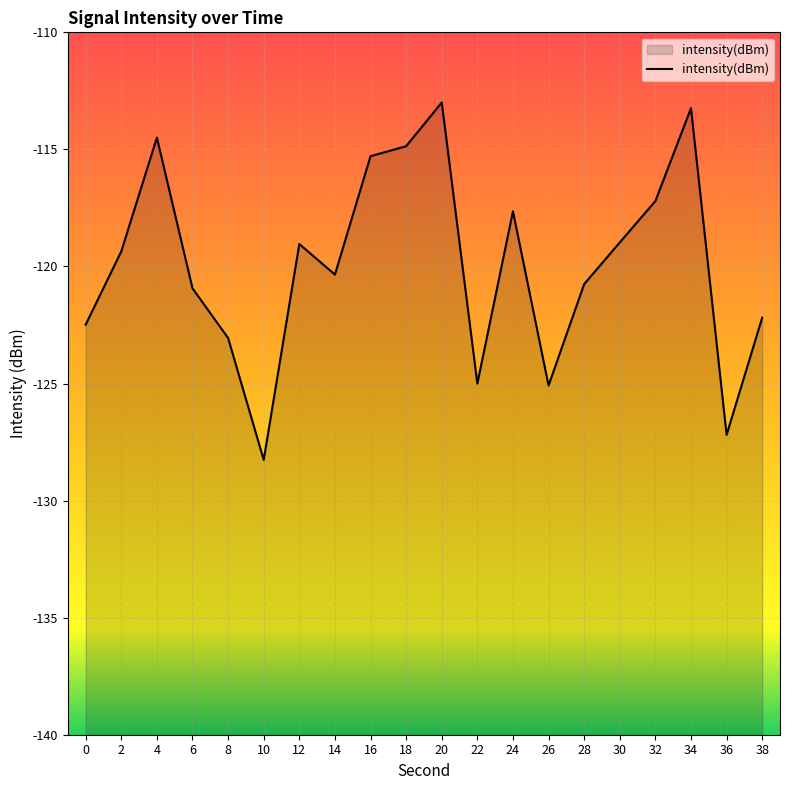

What is the difference between the maximum and minimum values?

15.3